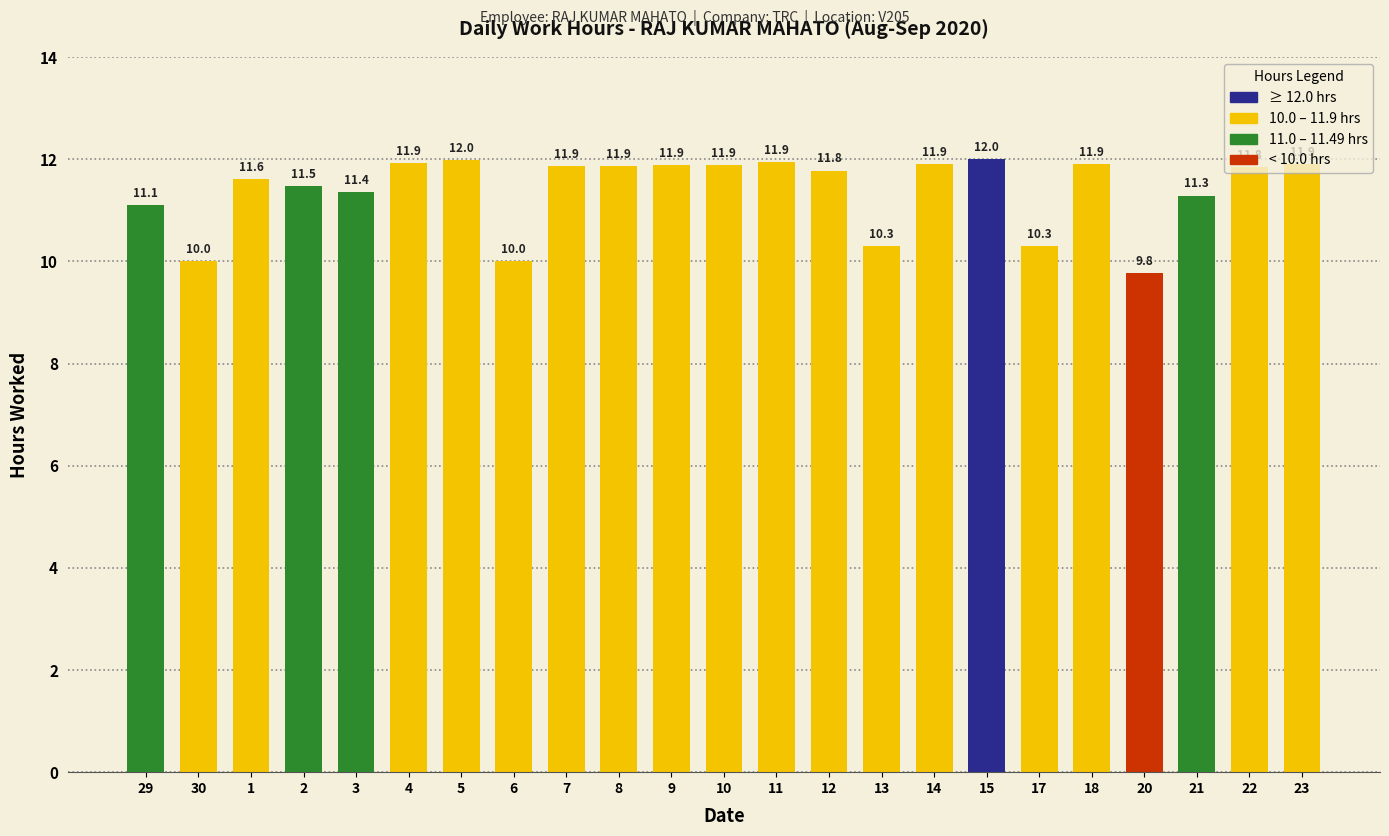

Is it true that the value at 29 is 19.5?

False